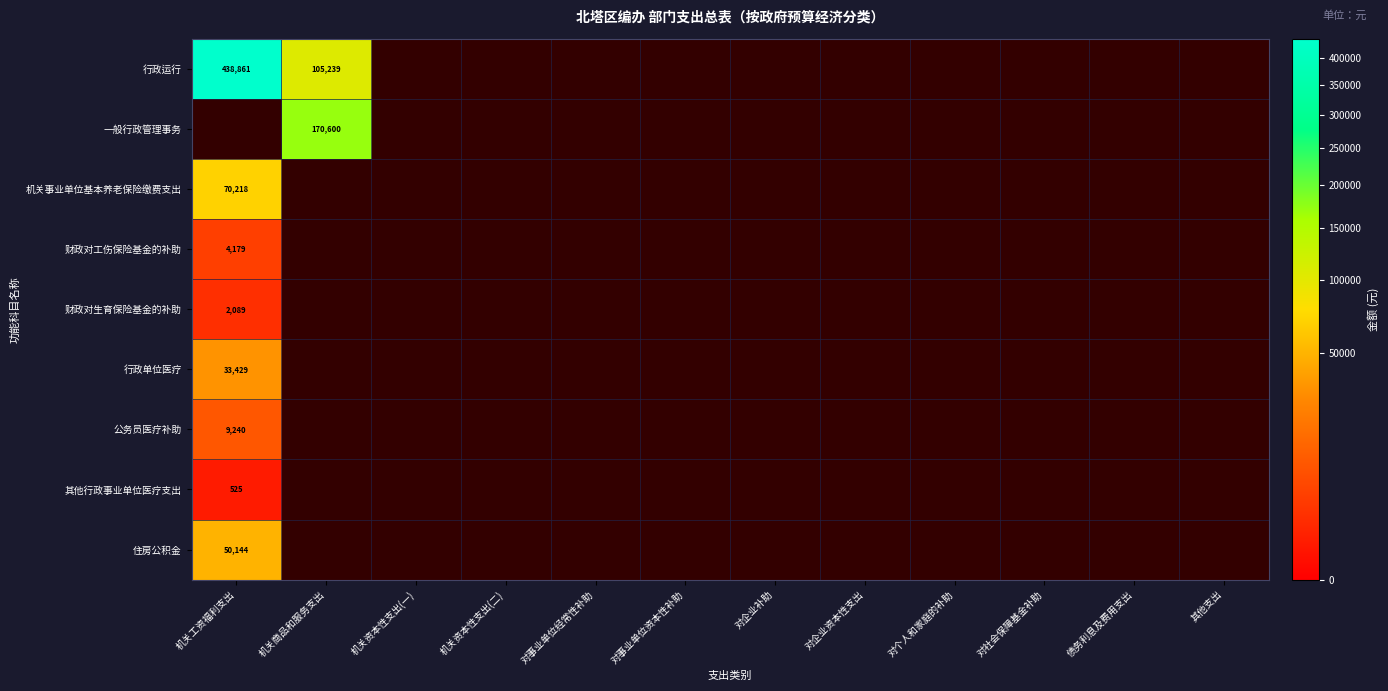

What is the lowest value of the 财政对生育保险基金的补助 series?

2089.0